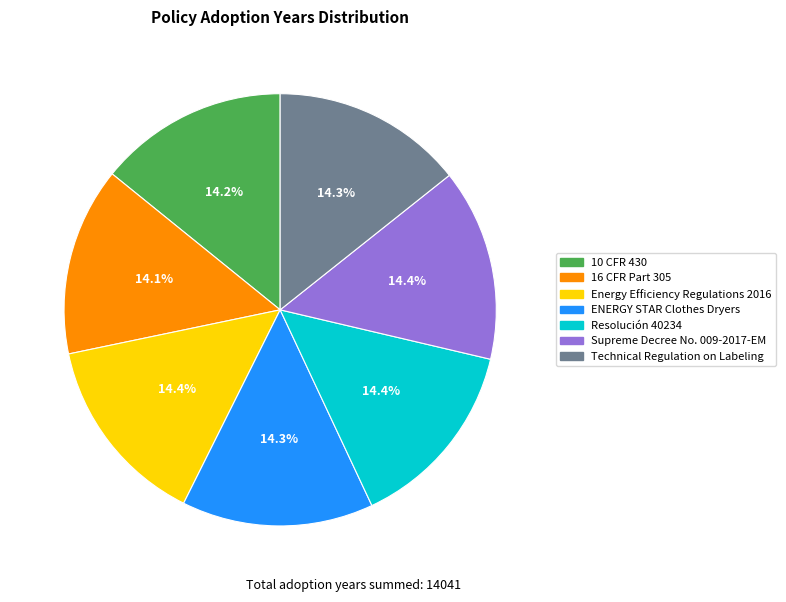

How much of the chart is everything except Resolución 40234?

85.6%